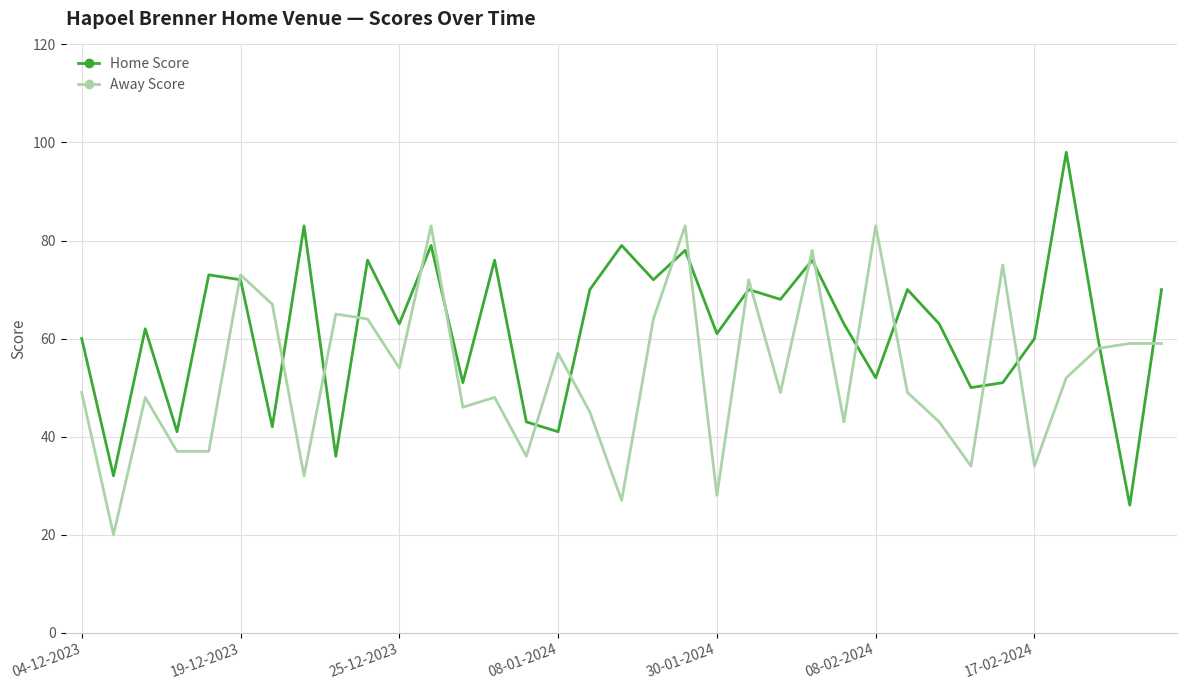

Which series has the largest range (max minus min)?

Home Score